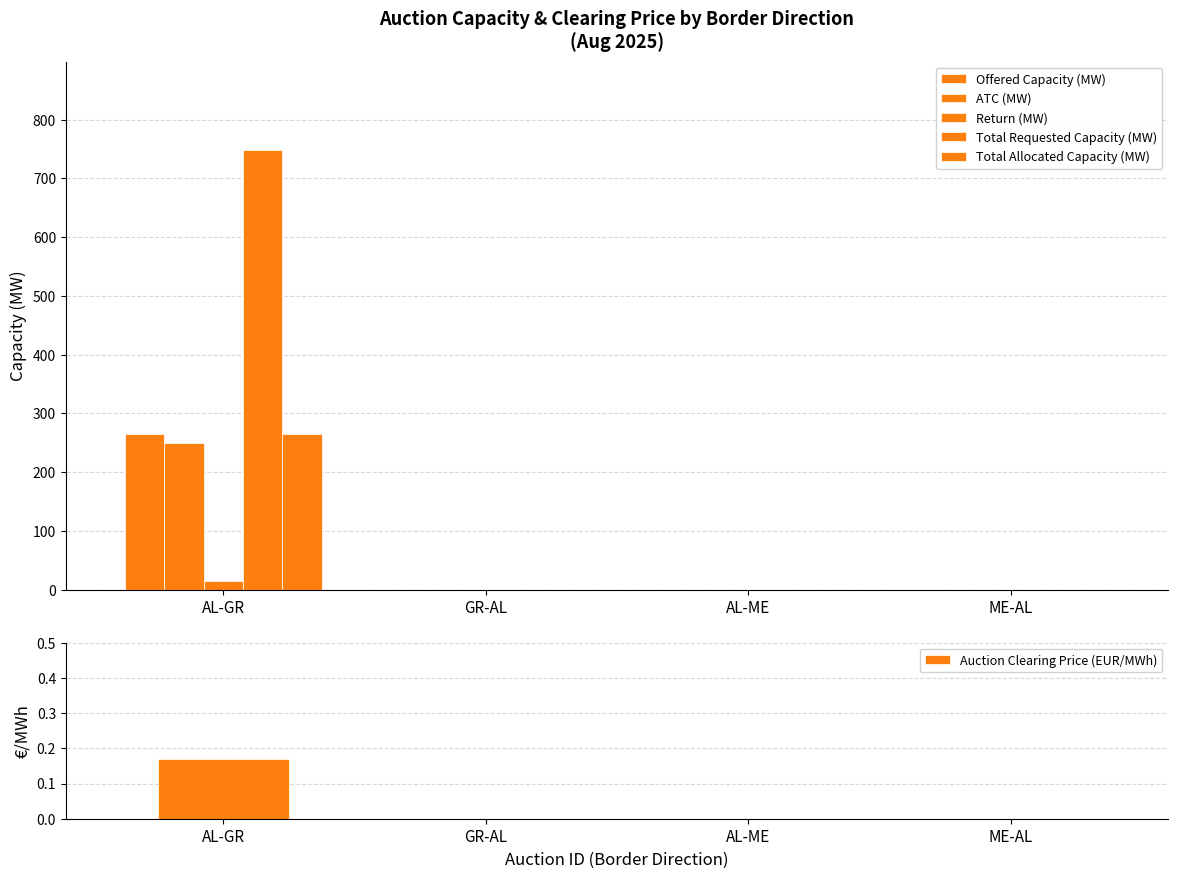

Where is Total Allocated Capacity (MW) nearest to the value 132?

GR-AL